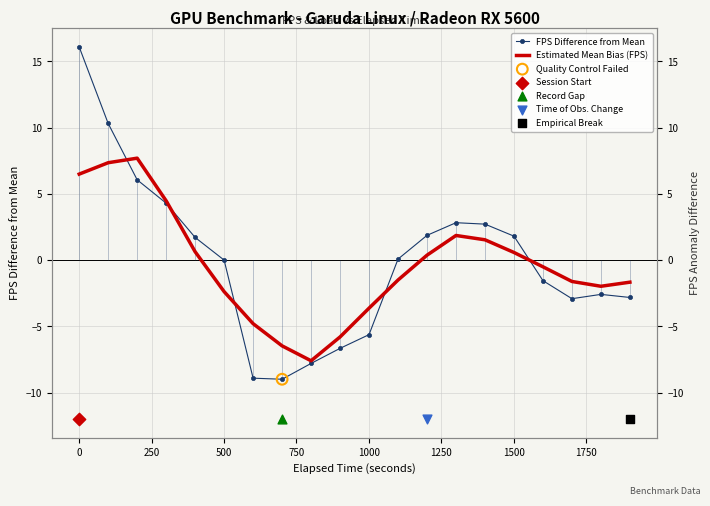

Which series reaches the minimum Y coordinate?

FPS Difference from Mean